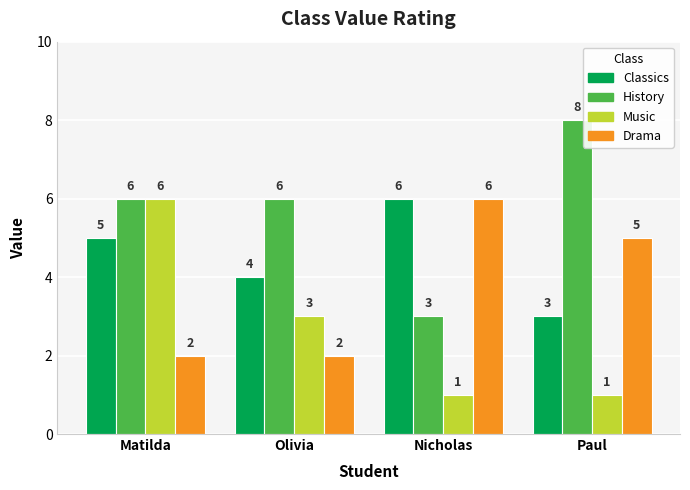

What are all the series names shown in the legend?

Classics, History, Music, Drama